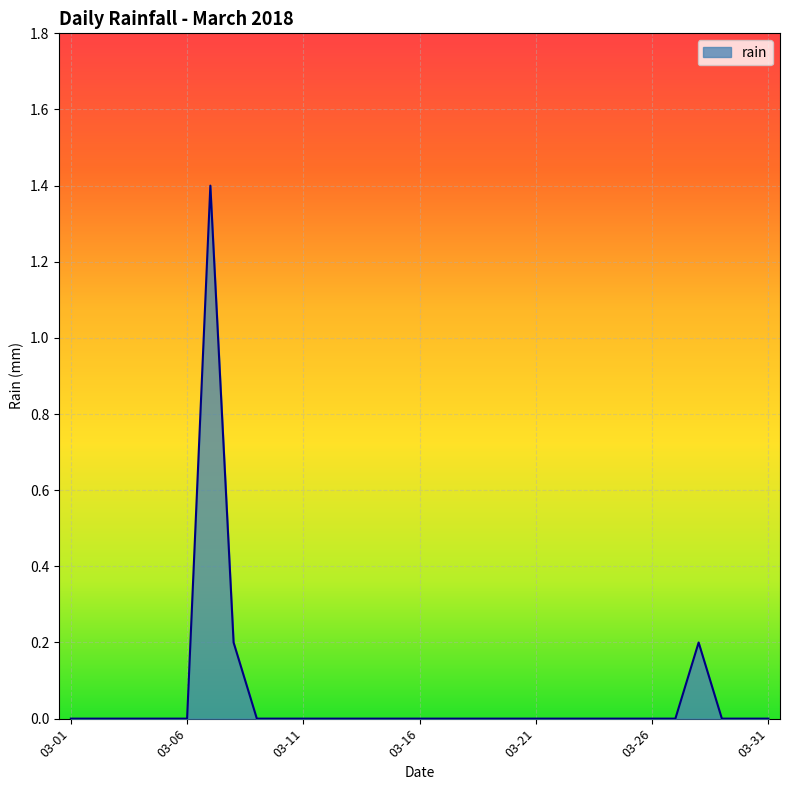

How many series are shown in this chart?

1